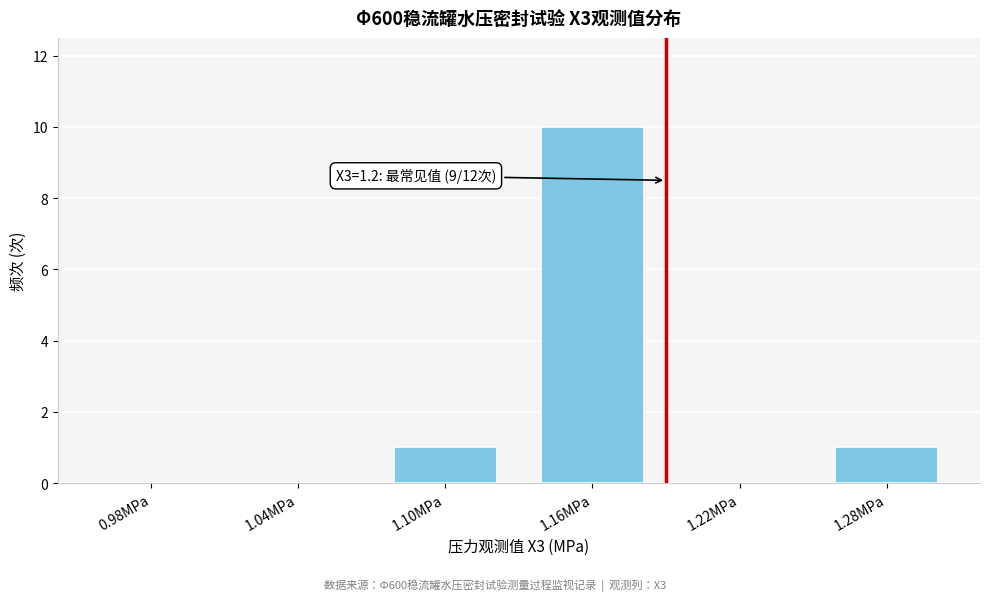

Reading left to right, extract all data points from this chart.

0.98MPa=0	1.04MPa=0	1.10MPa=1	1.16MPa=10	1.22MPa=0	1.28MPa=1